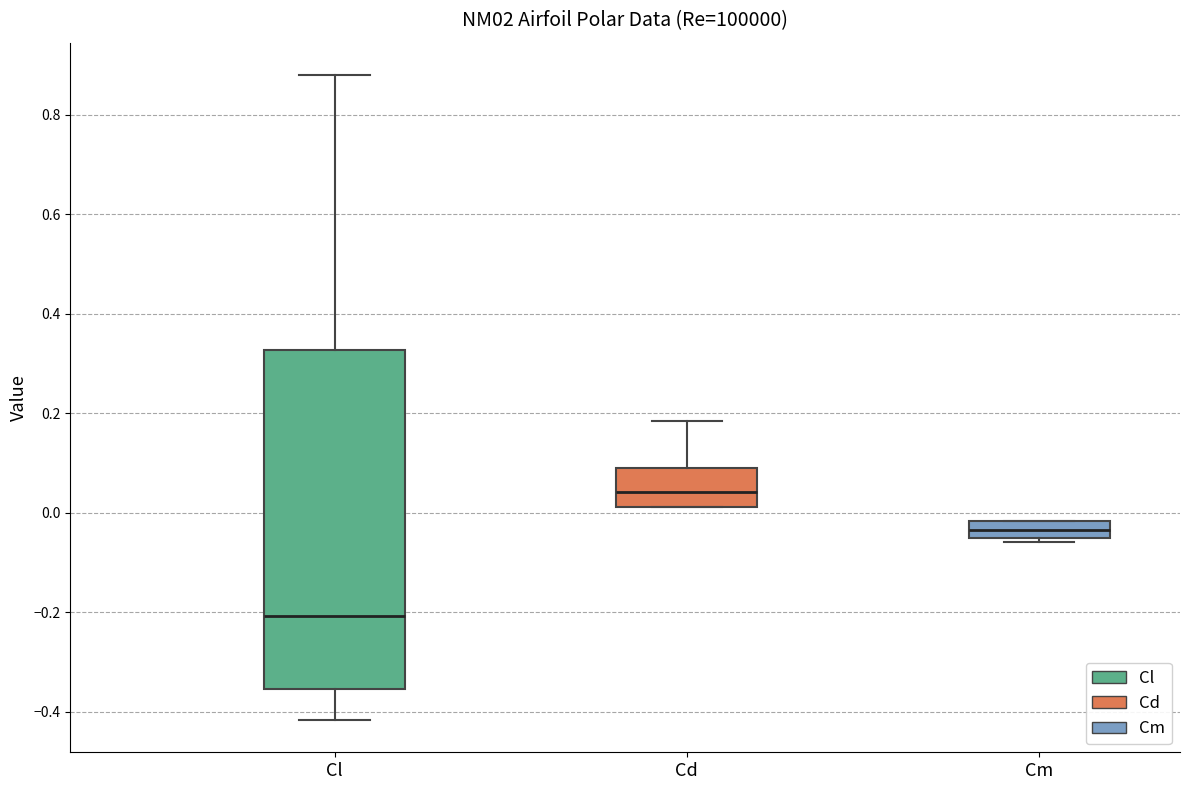

Which box has the lowest median line?

Cl